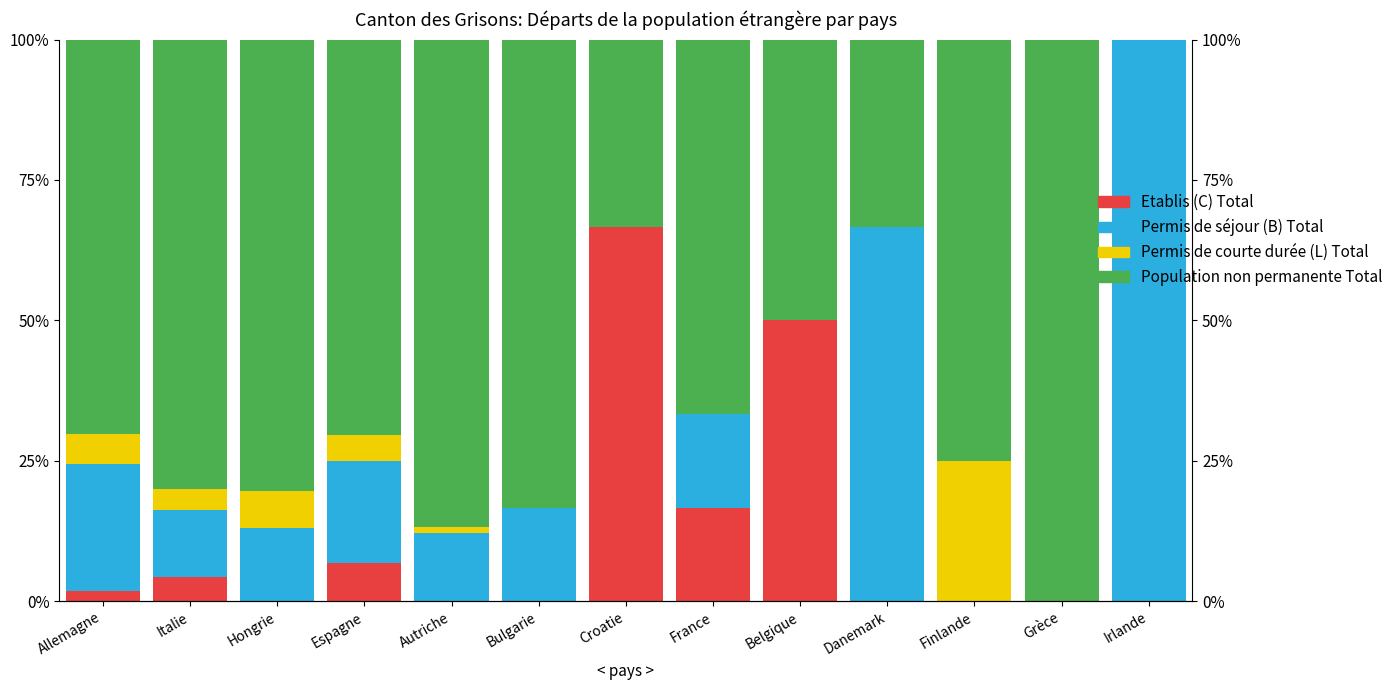

At France, list the series in order from smallest to largest.

Permis de courte durée (L) Total, Etablis (C) Total, Permis de séjour (B) Total, Population non permanente Total